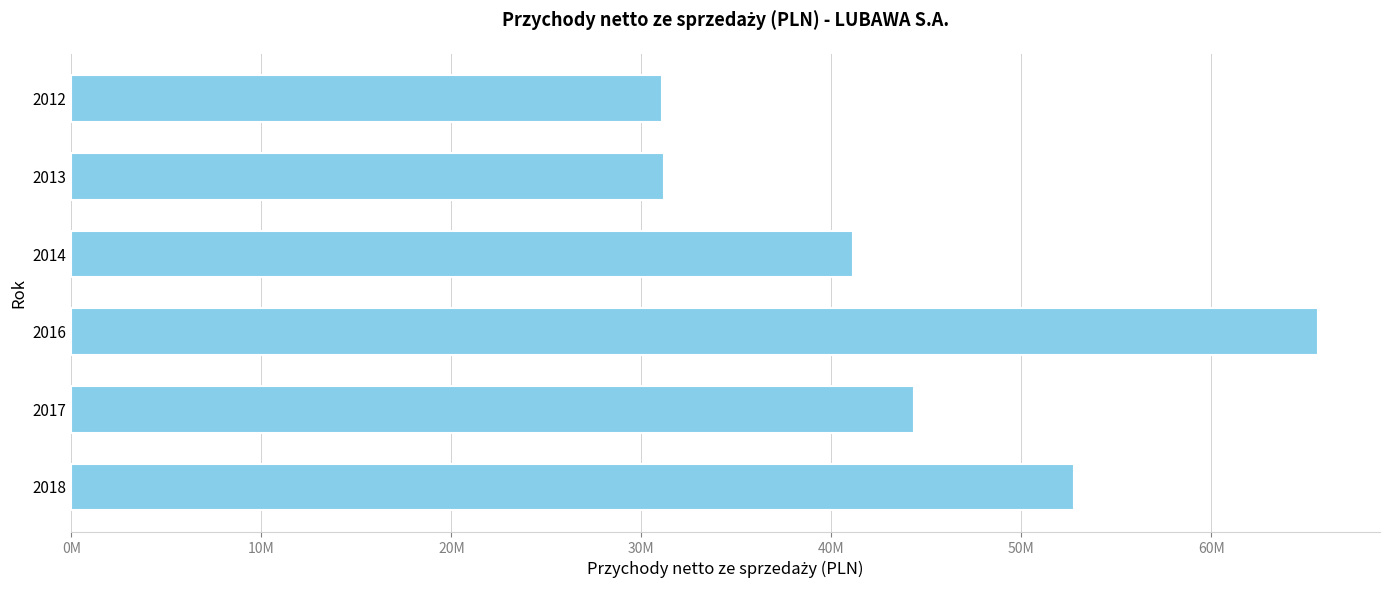

Are the bars horizontal?

Yes